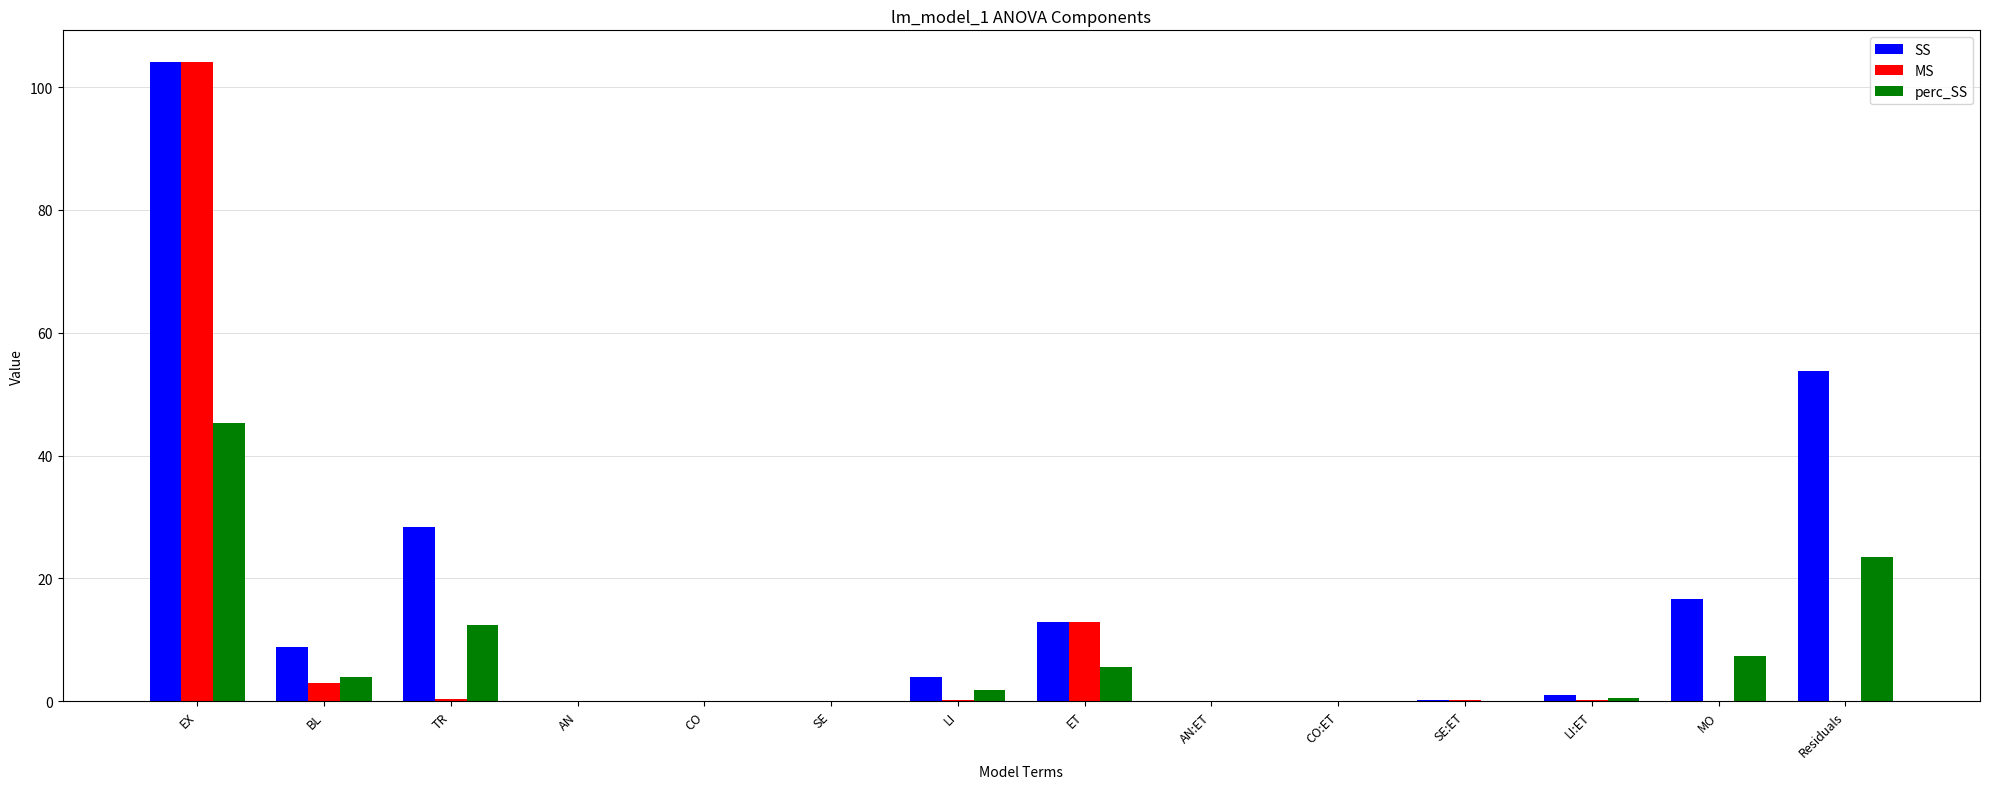

Which category has the highest value in the MS series?

EX